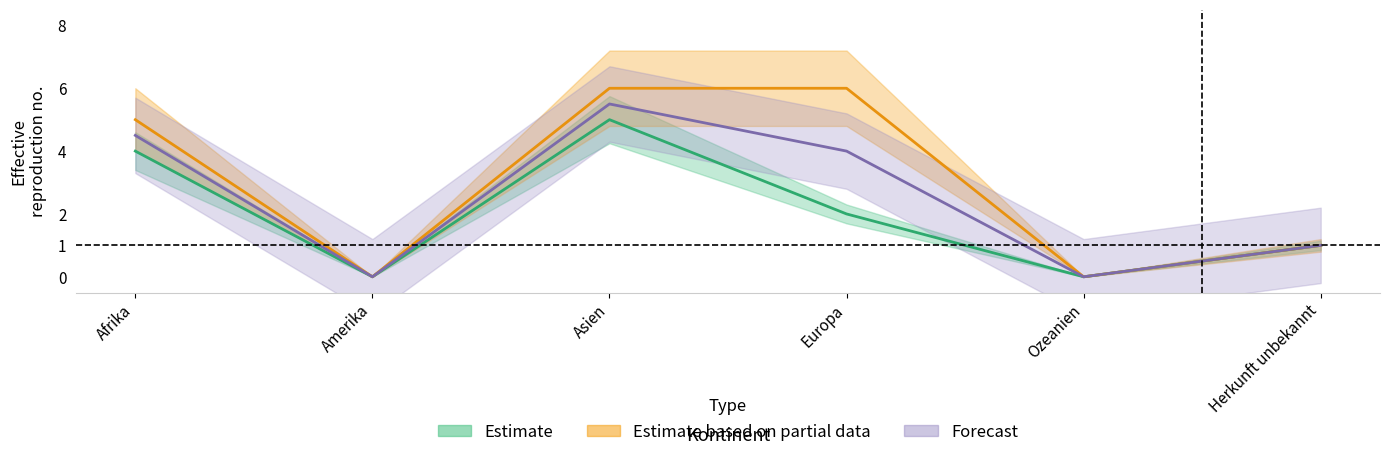

Which category has the highest value in the Gutg_heissungen series?

Asien